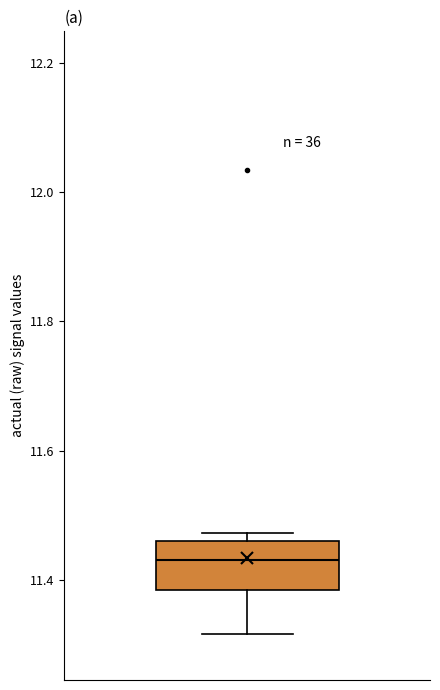

Read this box plot against the y-axis: the position of the median line, the range covered by the box, and the ends of both whiskers. The values are not printed on the chart, so give them approximately, as read against the axis.

median 11.44, box 11.38 to 11.46, whiskers 11.32 to 11.48